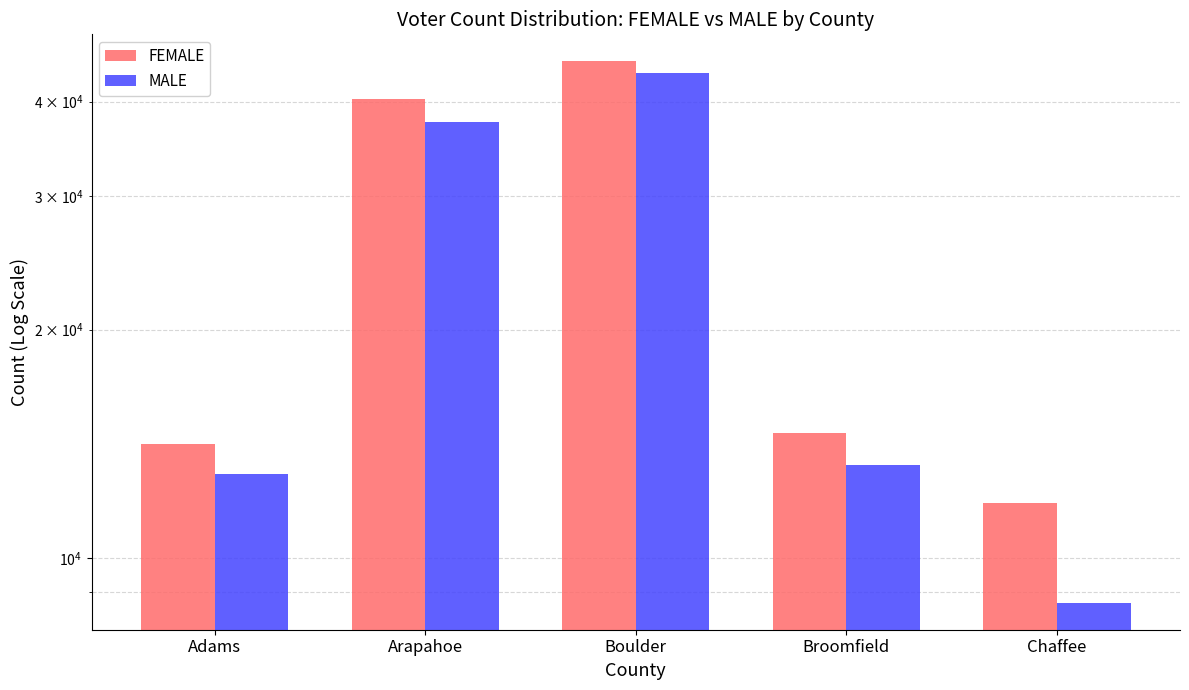

What is the spread (max minus min) of values at Boulder?

1517